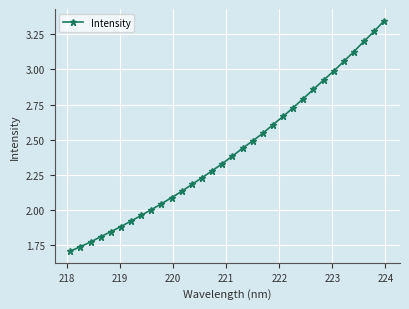

What is the difference between the second highest and minimum values?

1.6